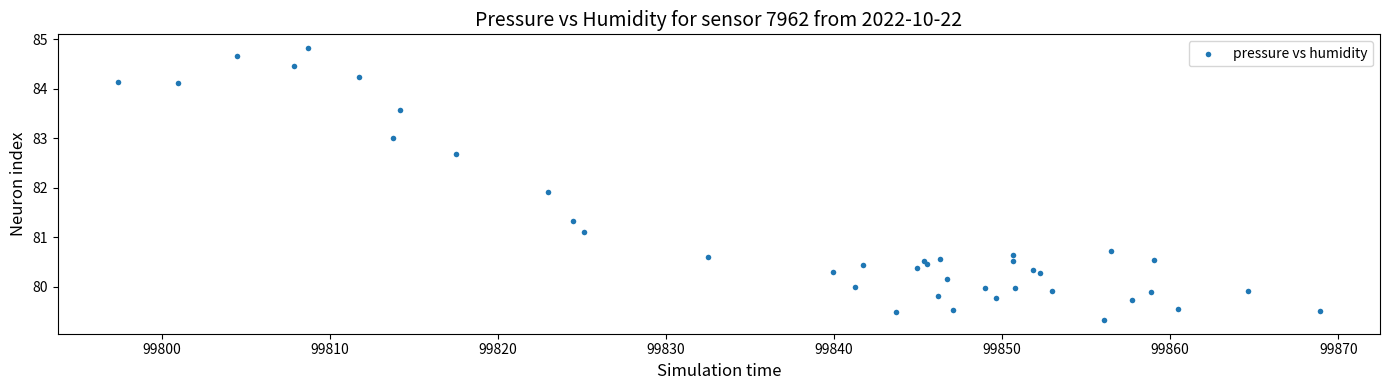

What Y value in the scatter plot is closest to 82?

81.9